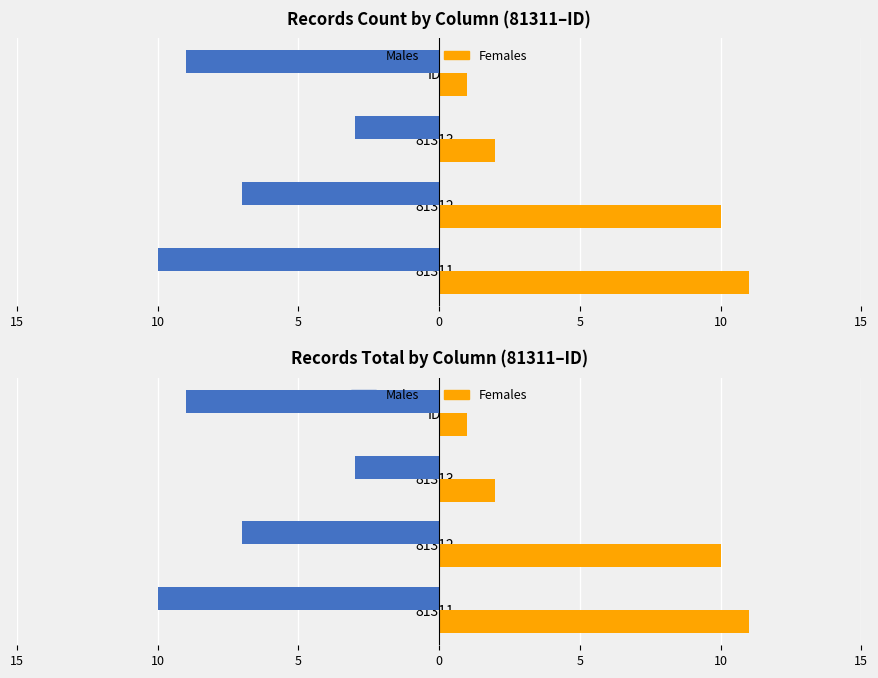

Are the bars horizontal?

Yes